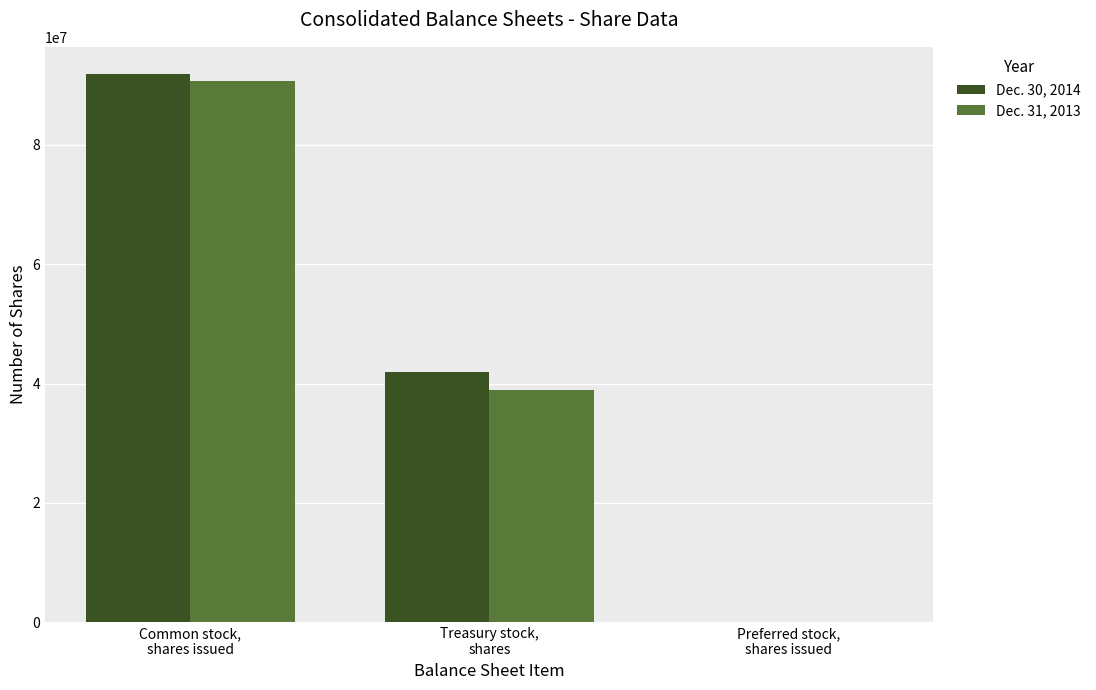

Are the bars horizontal?

No